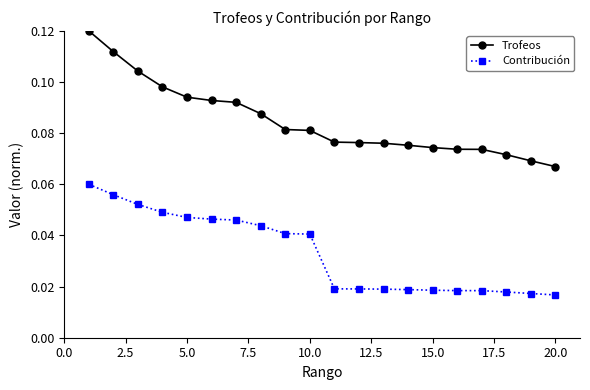

What is the sum of all Trofeos values?

1.7